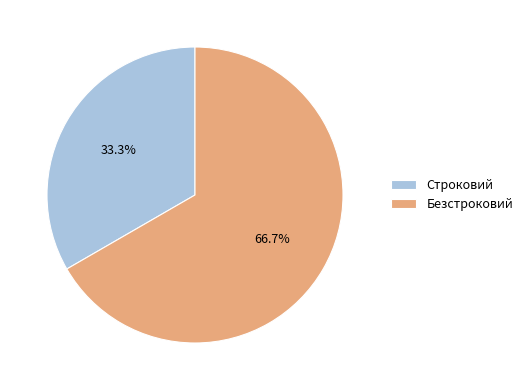

Does Строковий represent more than half of the total?

No